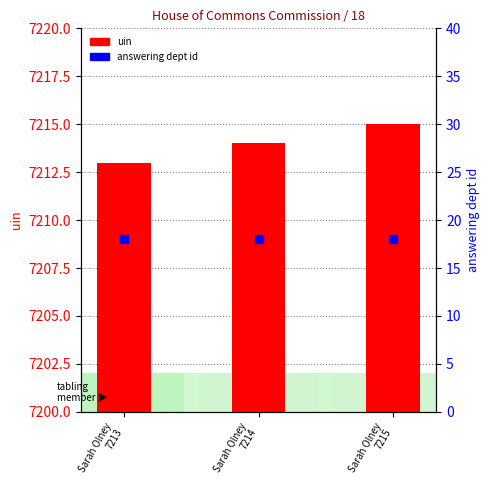

At how many categories does at least one series exceed 3440?

3